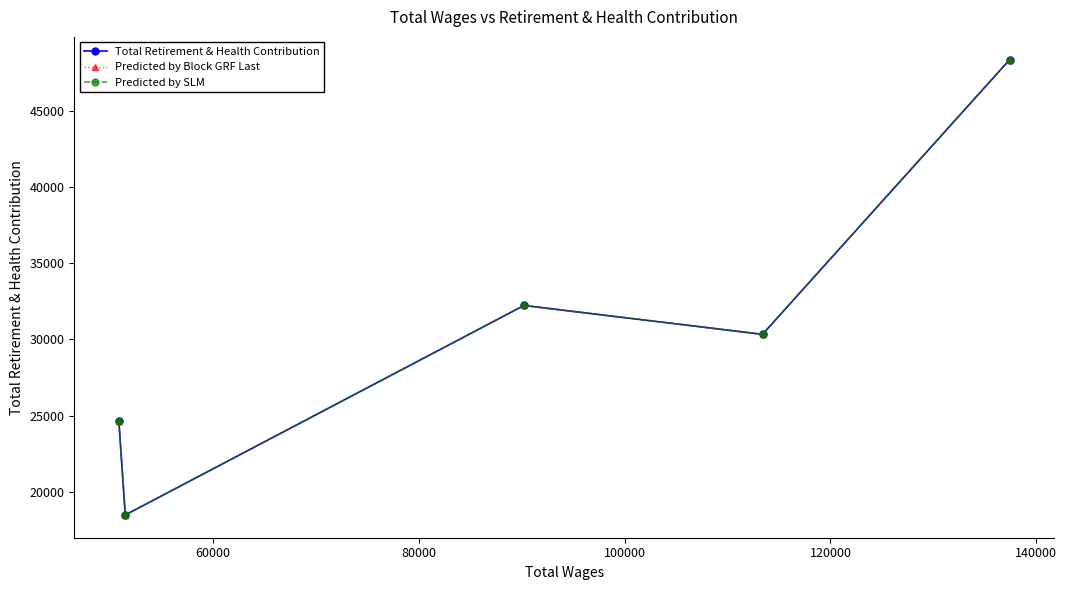

Is this an area chart (filled region under the line)?

No